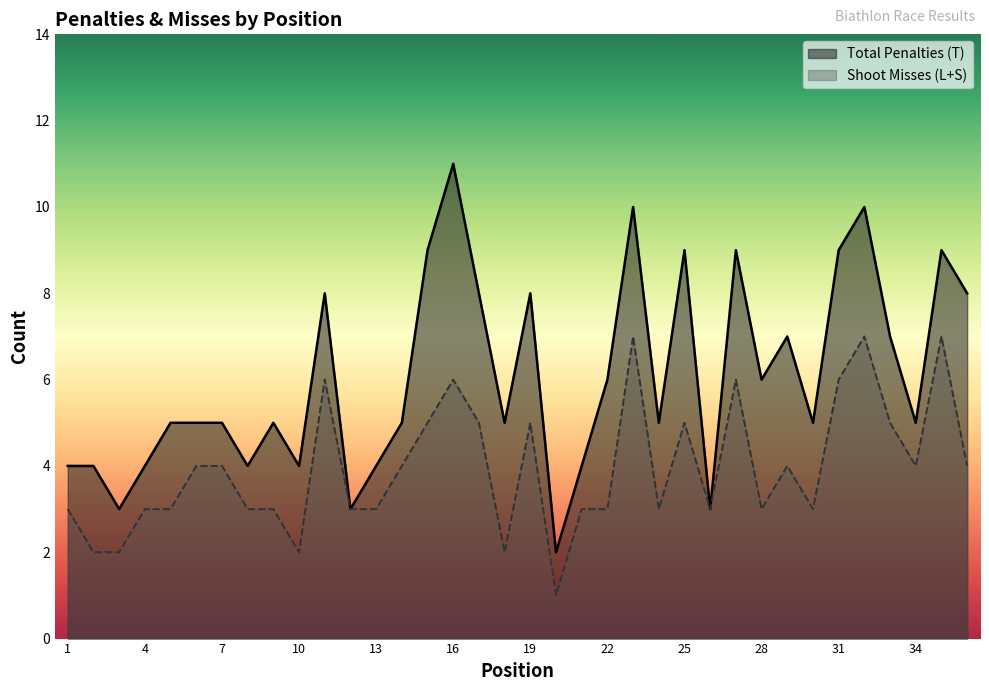

True or false: Total Penalties (T) and Shoot Miss (L+S sum) intersect in this chart.

False